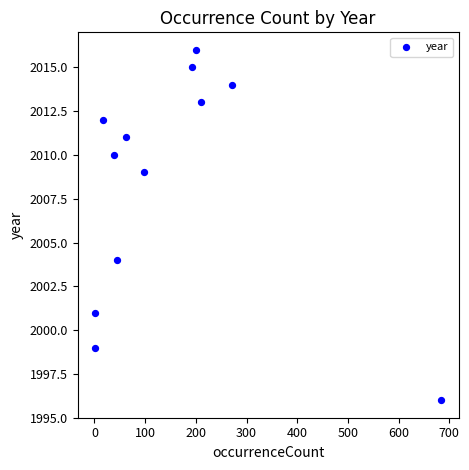

What is the range of Y values (max minus min)?

20